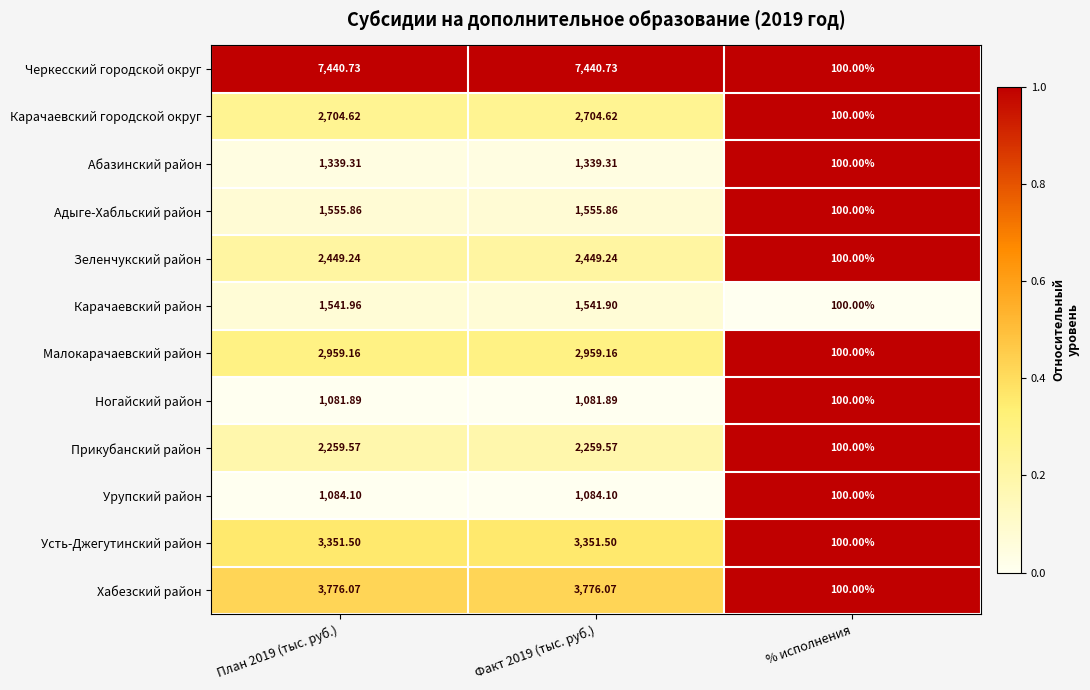

Which series has the widest spread of values?

Черкесский городской округ